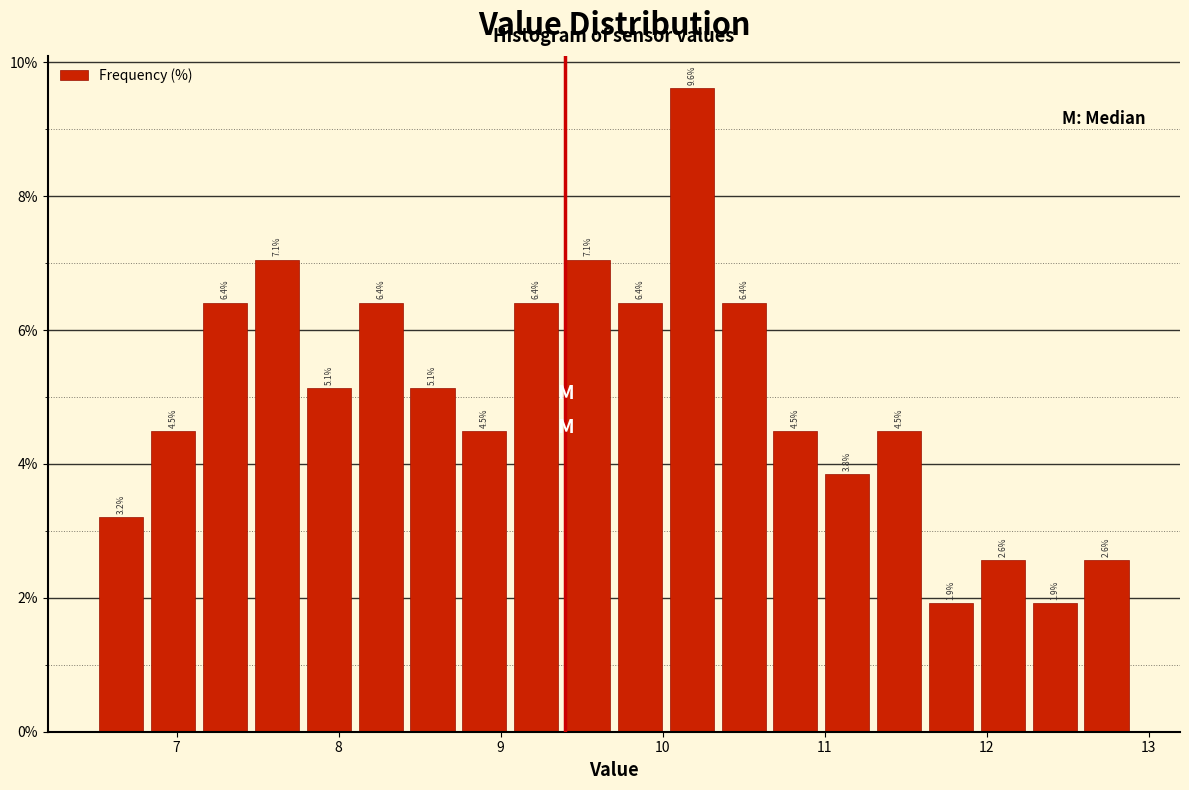

Around what value on the x-axis is the tallest bar? Give the approximate position of its centre, as read against the axis.

10.2